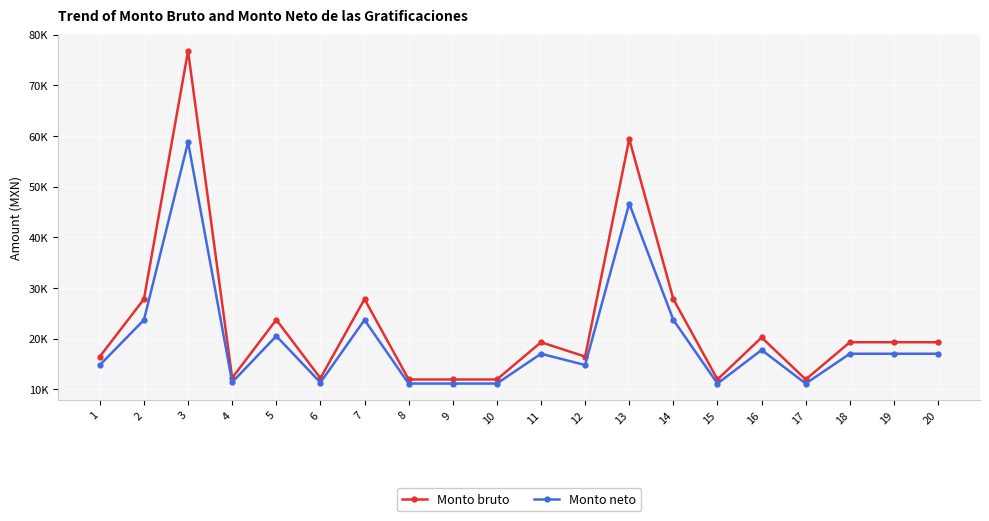

What are all the series names shown in the legend?

Monto bruto, Monto neto